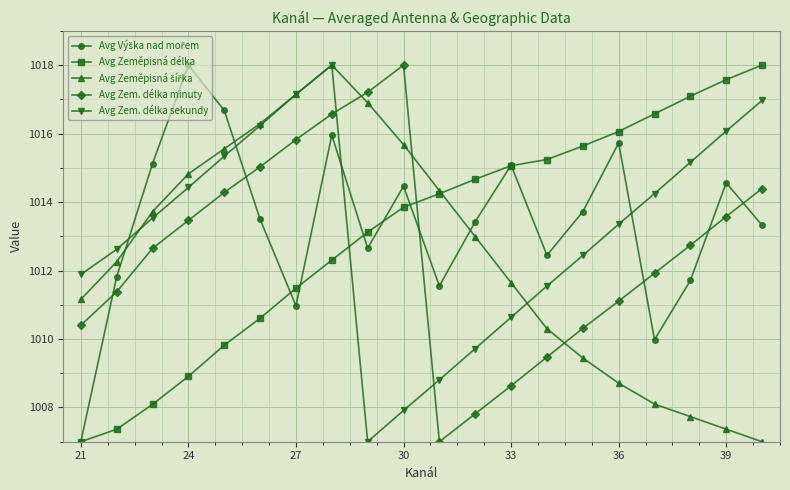

What is the minimum value shown in the chart?

1007.0